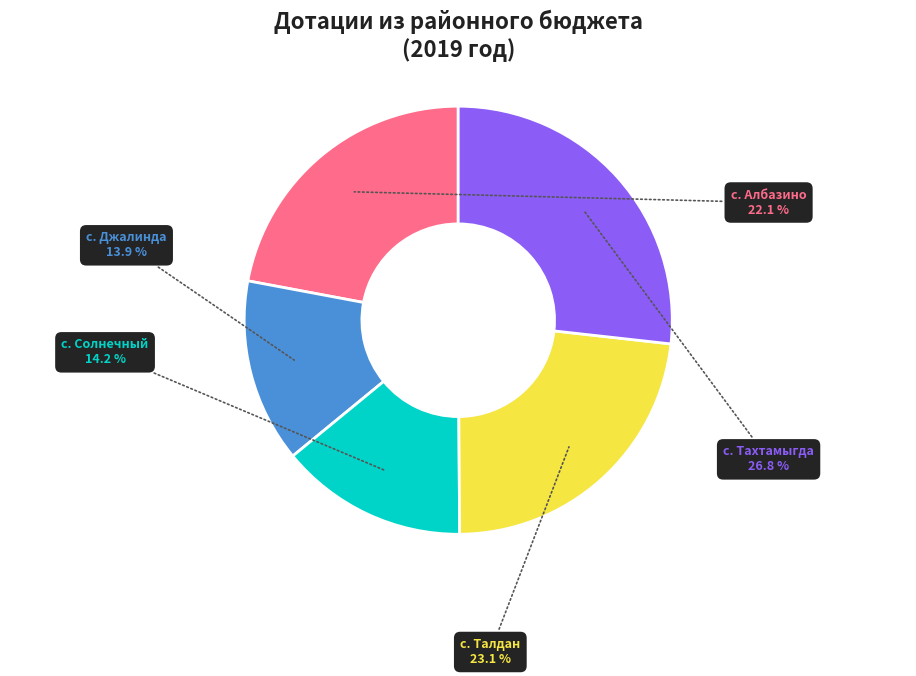

Which has a higher value, с. Солнечный or с. Тахтамыгда?

с. Тахтамыгда